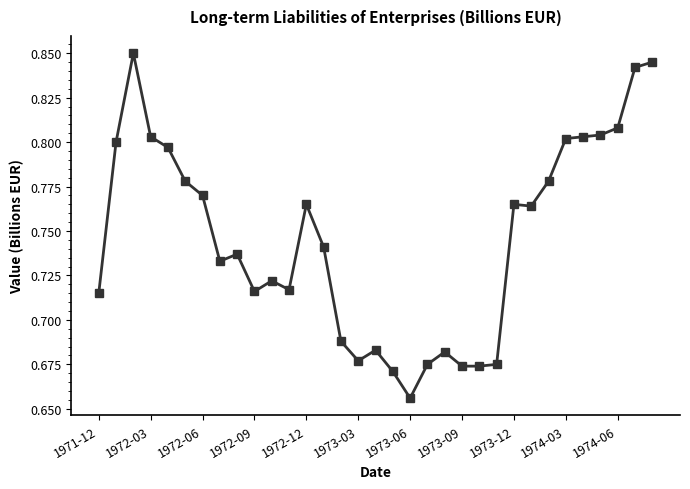

Count the values in the range 0 to 1.

33